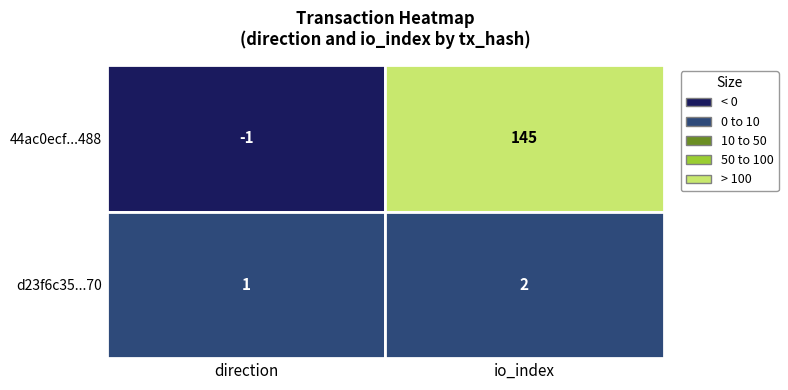

Between 1 and 0, which is larger?

1